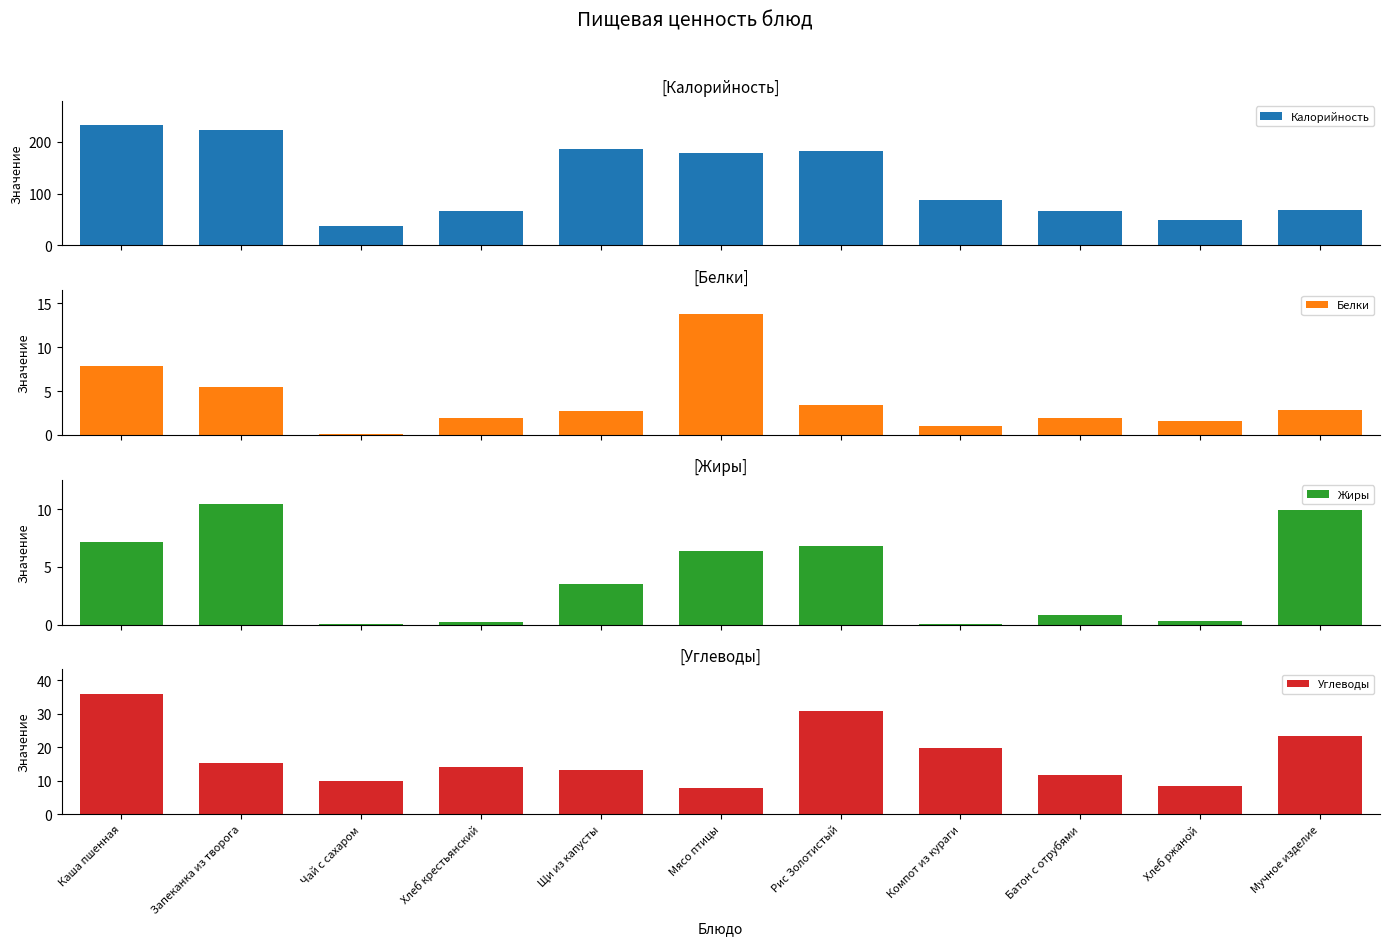

How many groups of bars are there?

11